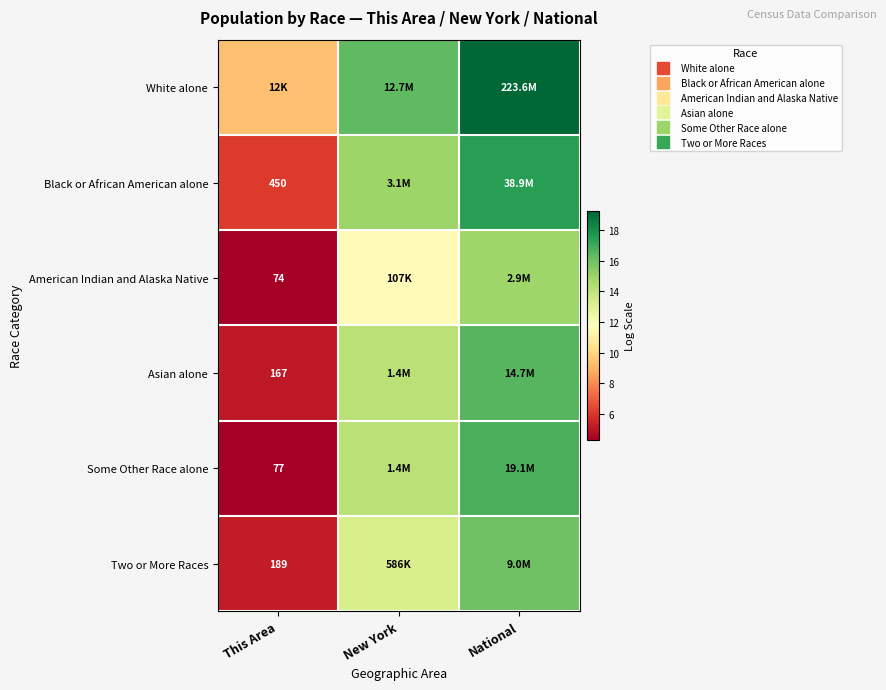

Count the number of categories in the chart.

3